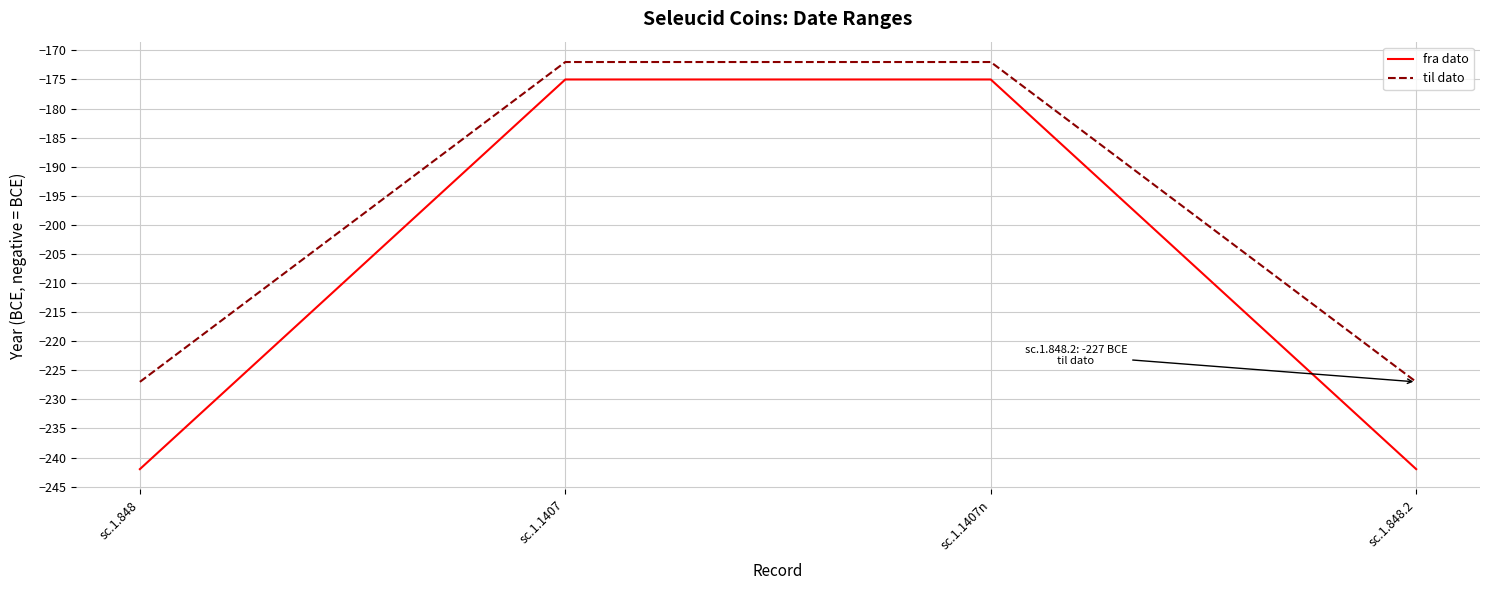

How many lines are shown in the chart?

2